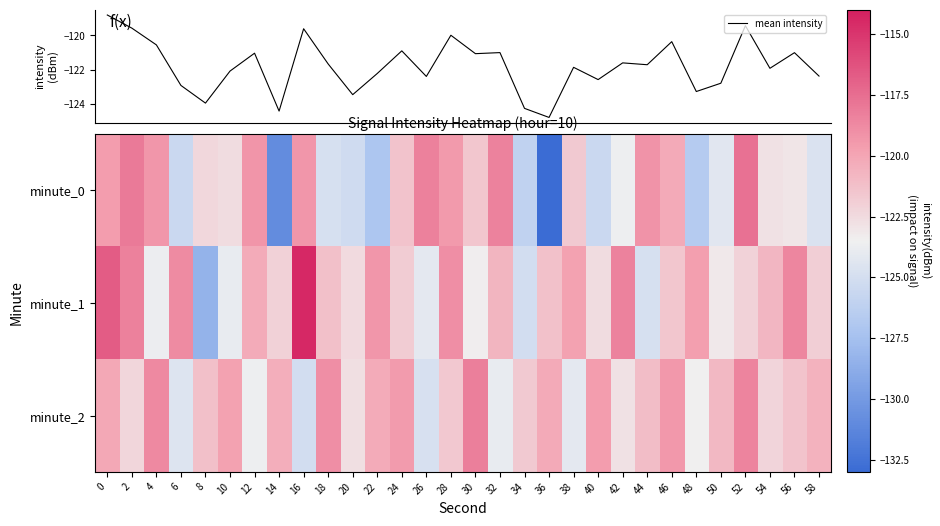

What is the total value across all series at 30?

-484.3